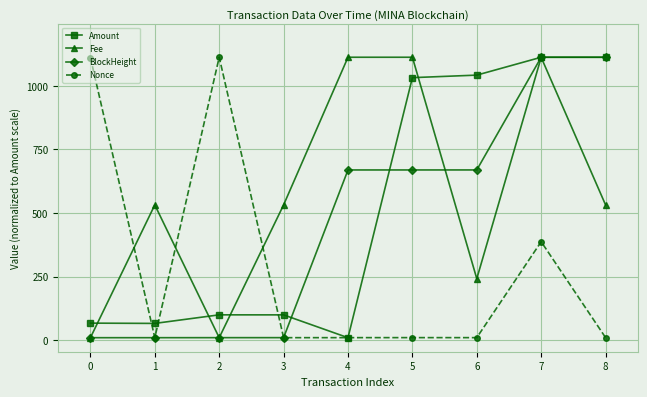

What is the maximum value shown in the chart?

1112.5